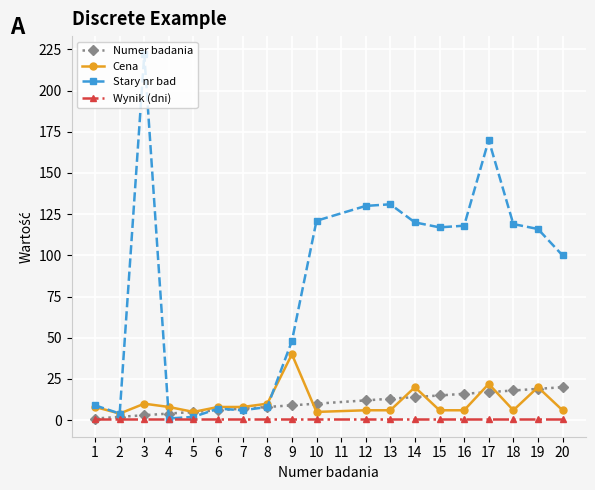

List the series in order of their peak value, highest first.

Stary nr bad, Cena, Numer badania, Wynik (dni)